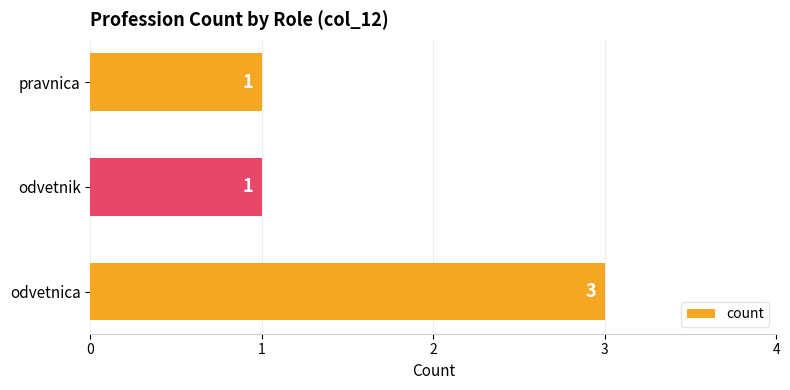

What is the greatest value displayed?

3